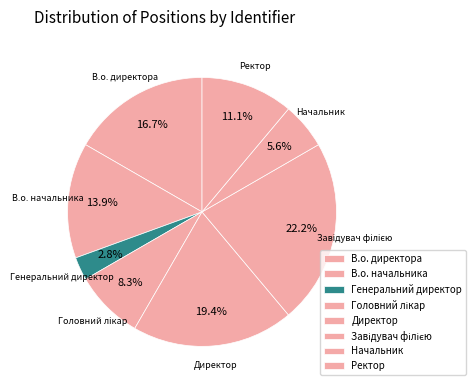

Does any single category account for the majority?

No